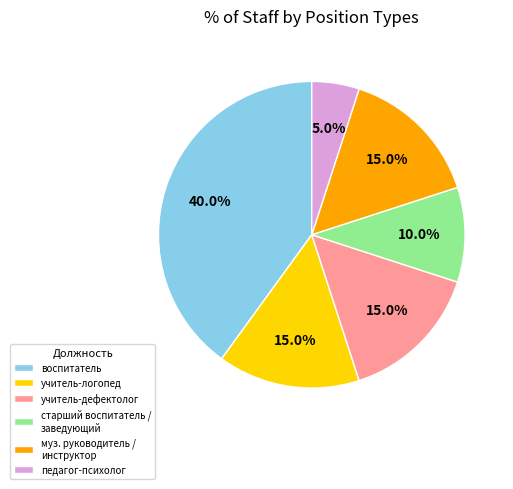

True or false: педагог-психолог accounts for 1% of the total.

False